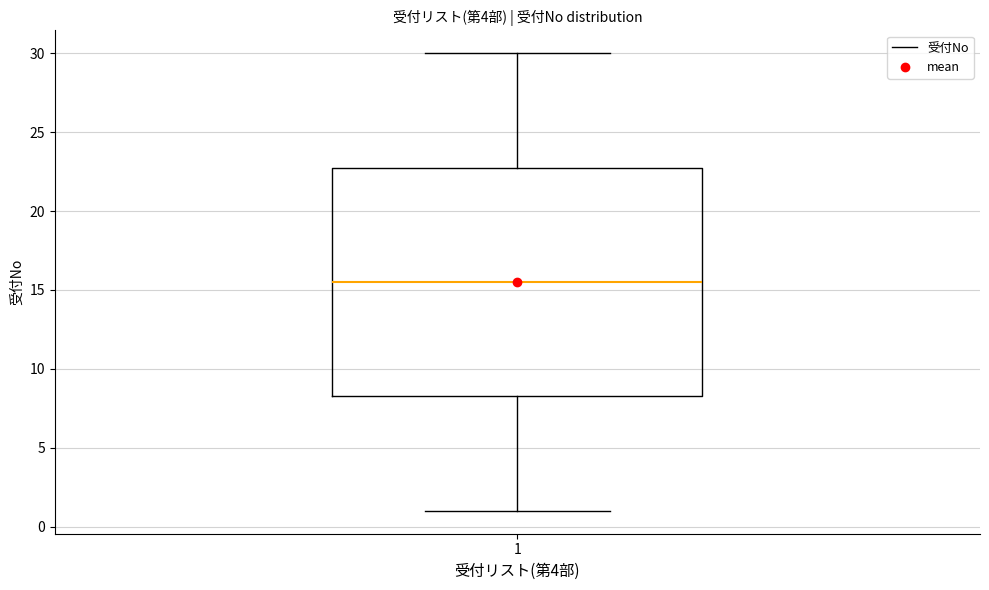

Read this box plot against the y-axis: the position of the median line, the range covered by the box, and the ends of both whiskers. The values are not printed on the chart, so give them approximately, as read against the axis.

median 15.5, box 8.5 to 23.0, whiskers 1.0 to 30.0